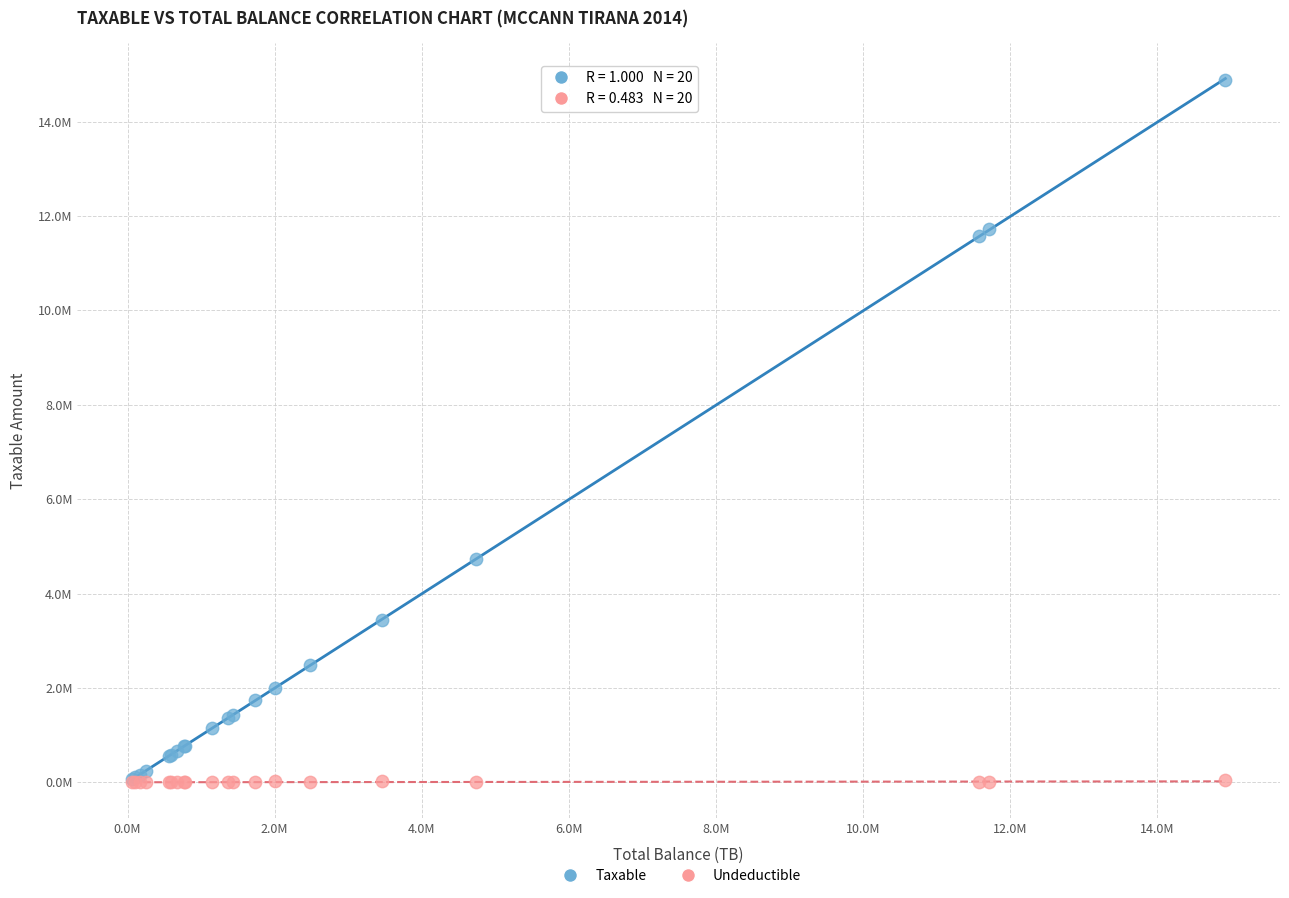

What are all the series names shown in the legend?

Taxable, Undeductible